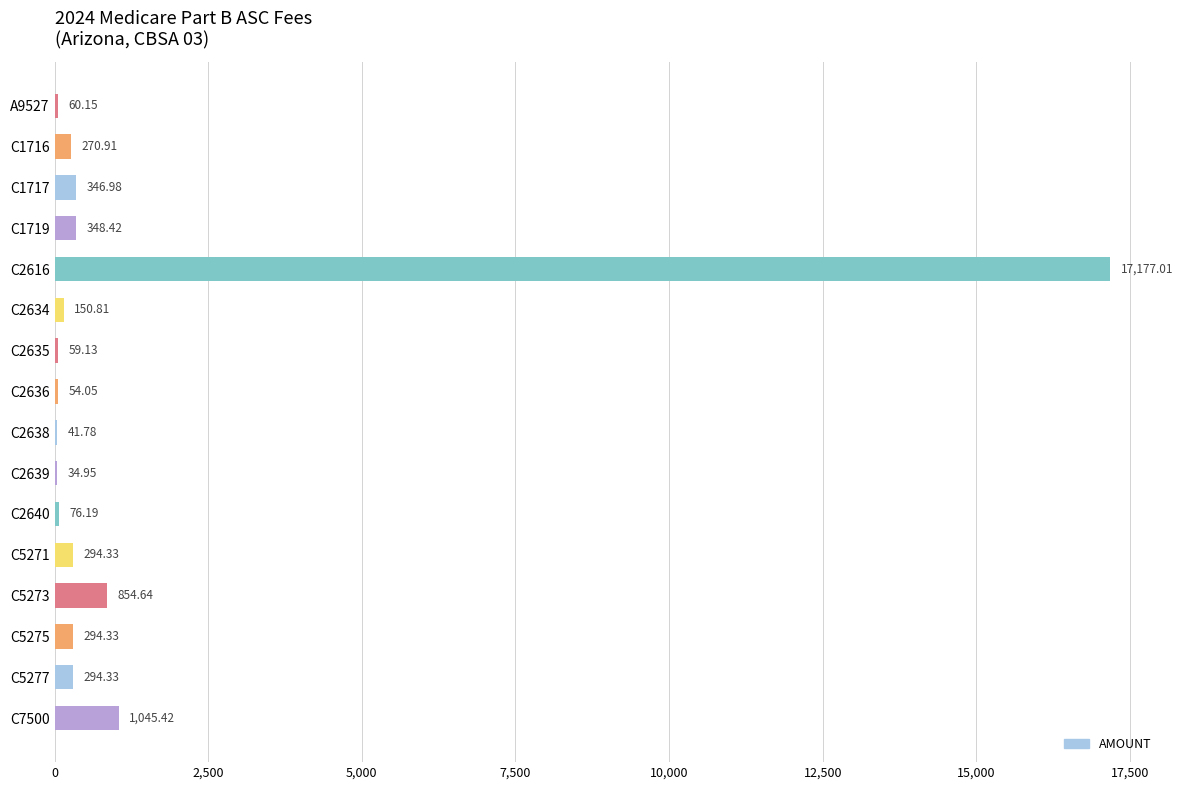

Between C2634 and C2639, which is larger?

C2634